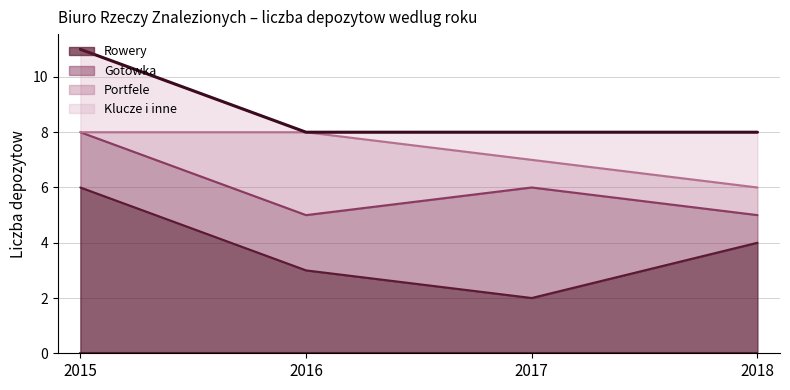

What is the sum of the Portfele values at 2018 and 2017?

2